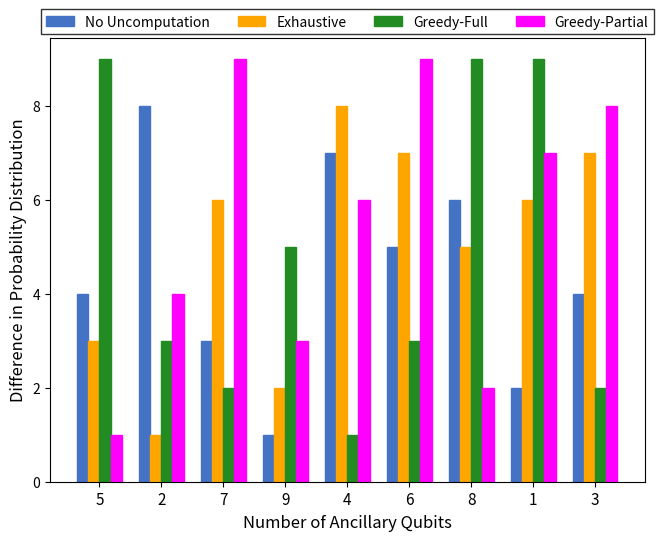

How many data points in Exhaustive are less than 6?

4